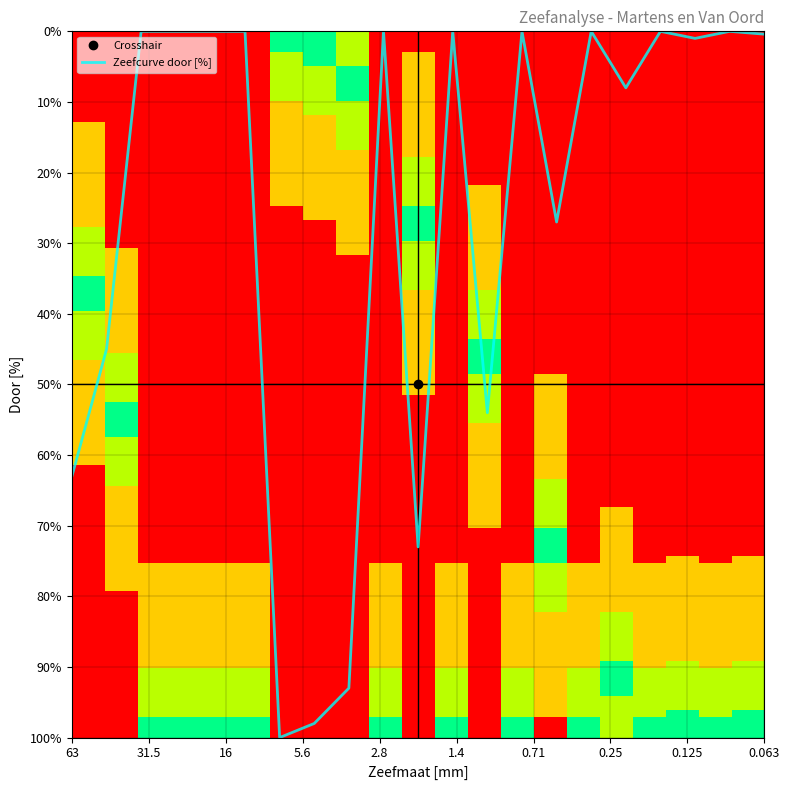

At which category does the chart reach its minimum across all series?

8